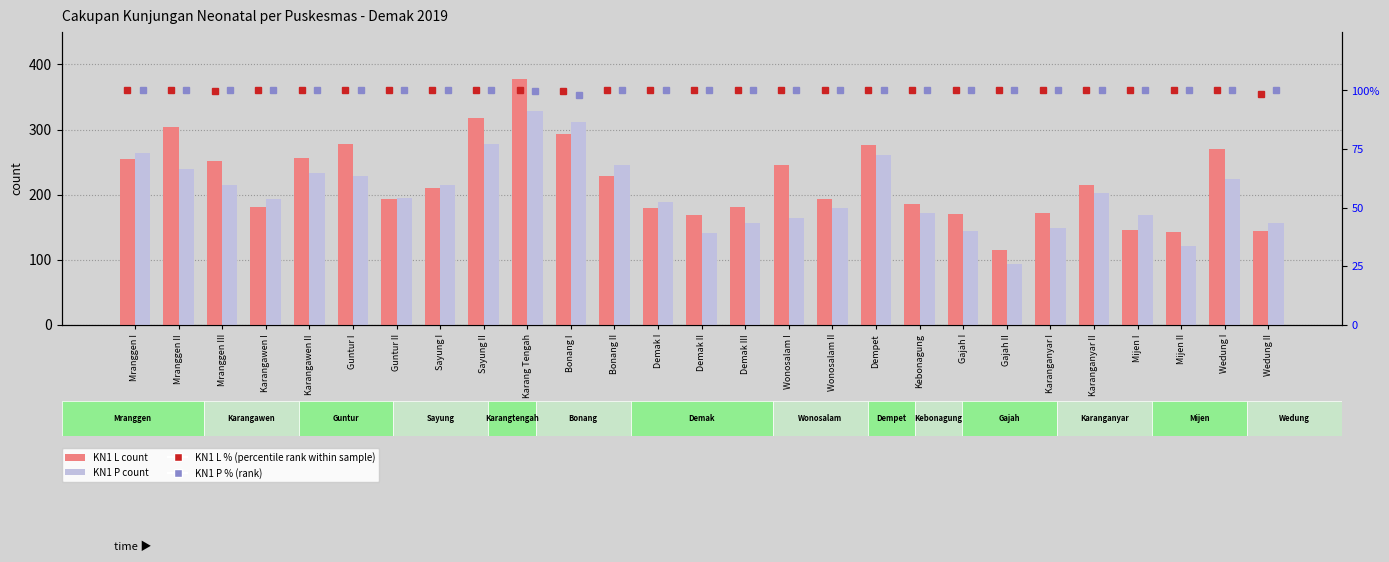

What is the label of the 4th bar from the left?

Karangawen I